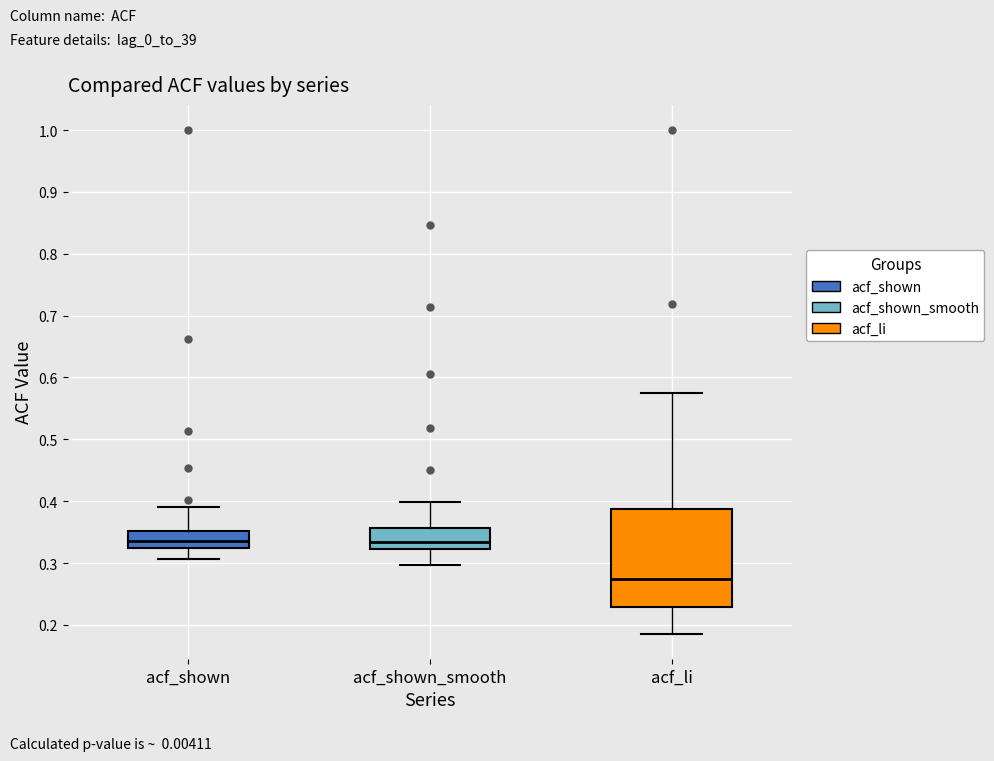

Where does the lower whisker of the box for acf_shown end on the y-axis? The values are not printed on the chart, so give them approximately, as read against the axis.

0.31